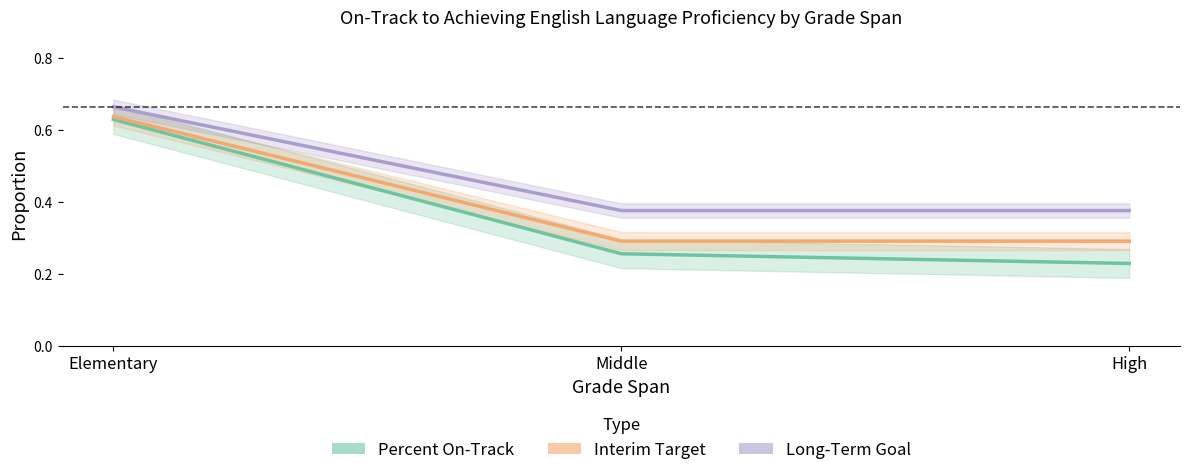

Where is Interim Target nearest to the value 0?

Middle